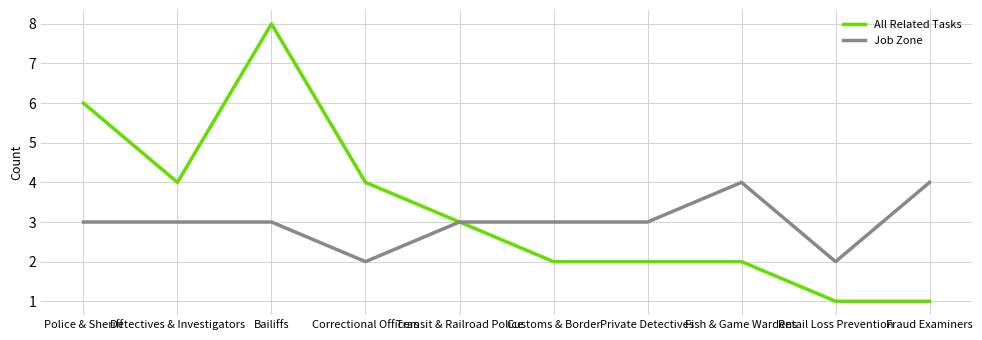

What position from the right is Customs & Border?

5